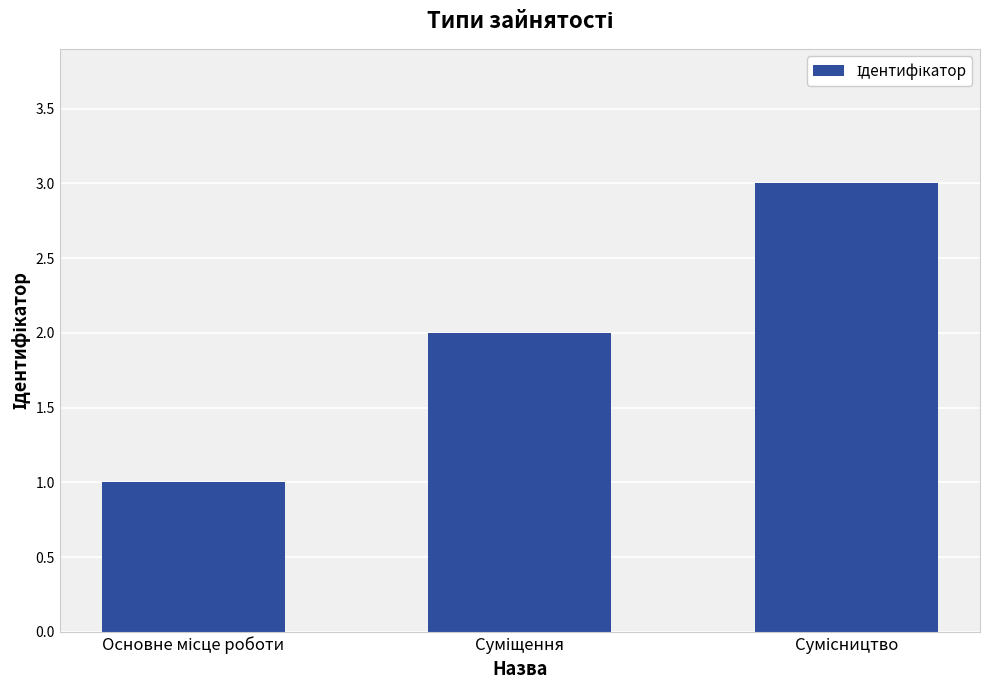

What is the value of the 2nd bar from the left?

2